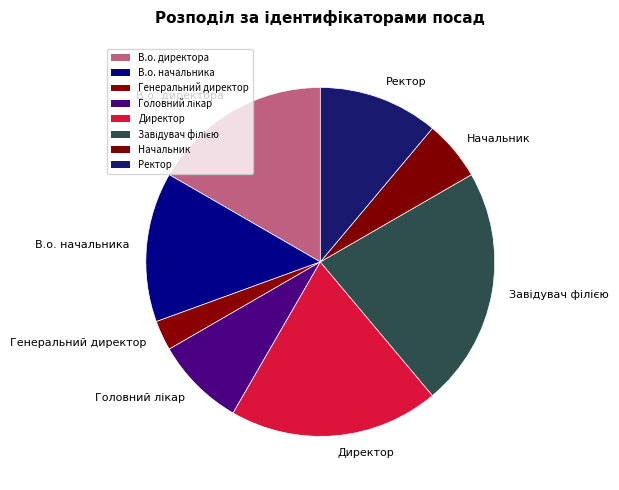

Does any single category account for the majority?

No